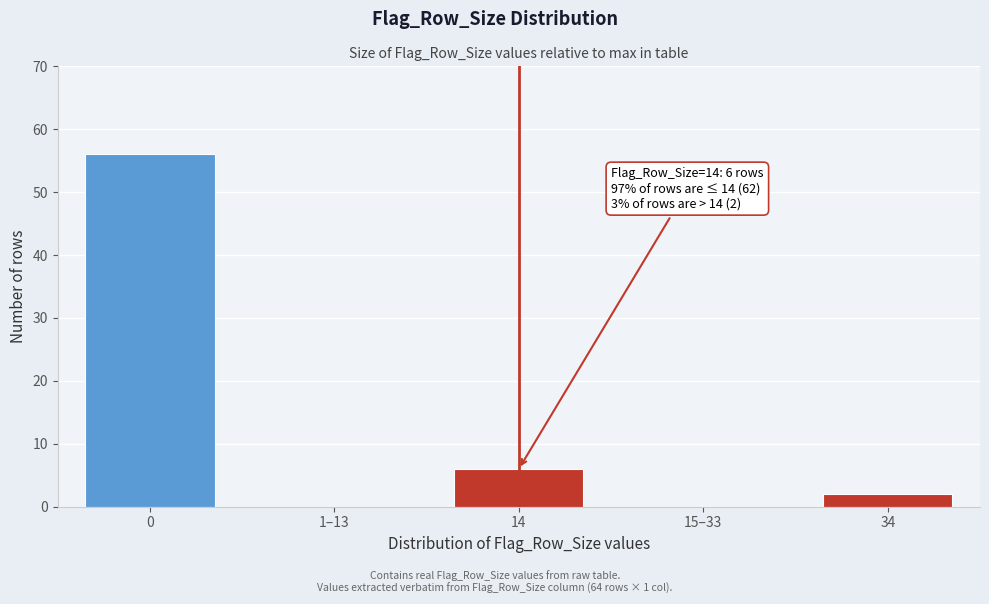

Reading right to left, what are all the values shown in this chart?

34=2	15–33=0	14=6	1–13=0	0=56